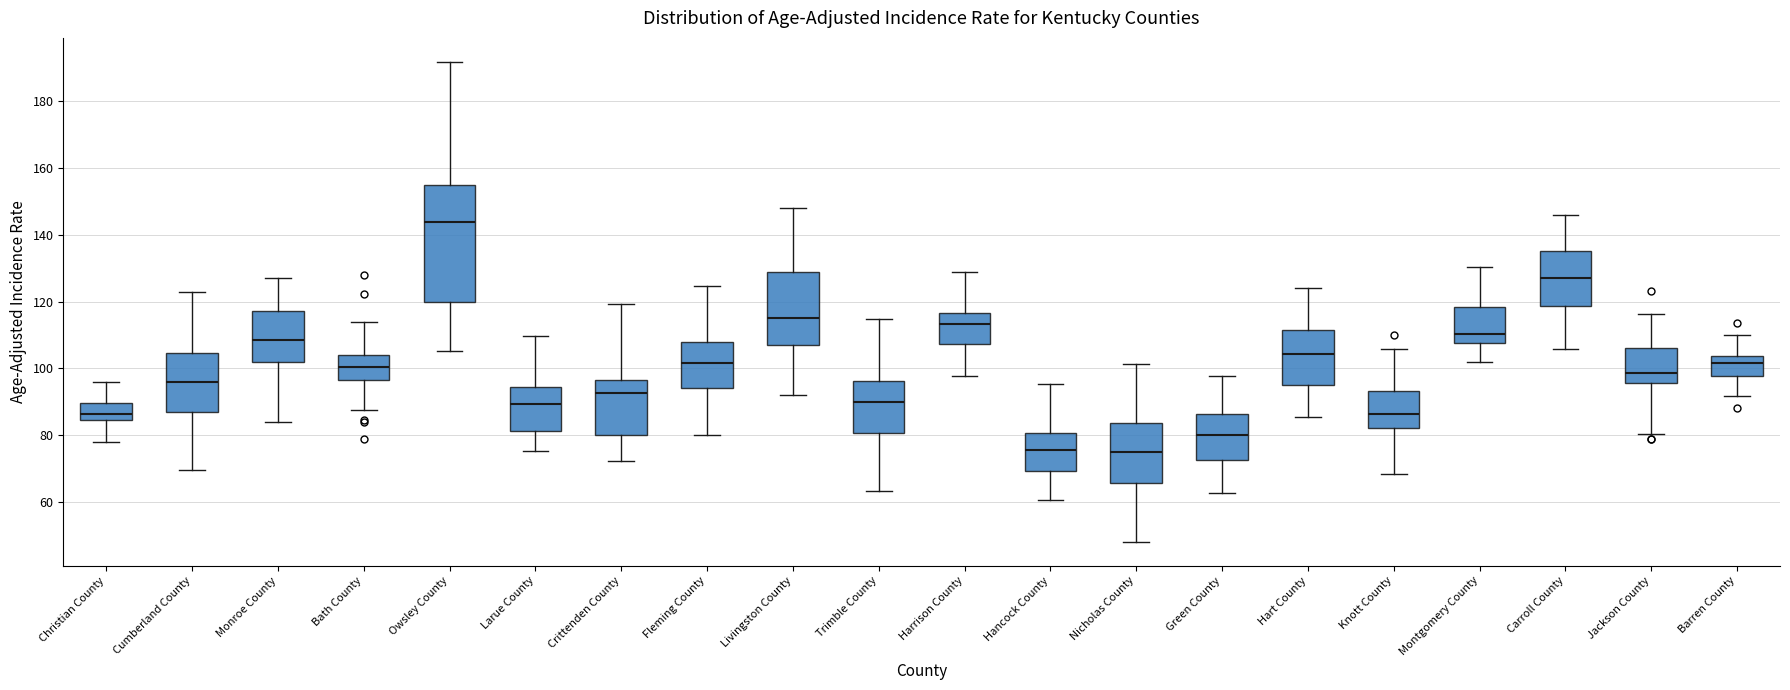

Reading left to right, transcribe this box plot: for each box, give where its median line is, the range the box spans, and where its two whiskers end, as read against the y-axis. The values are not printed on the chart, so give them approximately, as read against the axis.

Christian County: median 86, box 84 to 90, whiskers 78 to 96
Cumberland County: median 96, box 86 to 104, whiskers 70 to 122
Monroe County: median 108, box 102 to 118, whiskers 84 to 128
Bath County: median 100, box 96 to 104, whiskers 88 to 114
Owsley County: median 144, box 120 to 154, whiskers 106 to 192
Larue County: median 90, box 82 to 94, whiskers 76 to 110
Crittenden County: median 92, box 80 to 96, whiskers 72 to 120
Fleming County: median 102, box 94 to 108, whiskers 80 to 124
Livingston County: median 116, box 108 to 128, whiskers 92 to 148
Trimble County: median 90, box 80 to 96, whiskers 64 to 114
Harrison County: median 114, box 108 to 116, whiskers 98 to 128
Hancock County: median 76, box 70 to 80, whiskers 60 to 96
Nicholas County: median 76, box 66 to 84, whiskers 48 to 102
Green County: median 80, box 72 to 86, whiskers 62 to 98
Hart County: median 104, box 96 to 112, whiskers 86 to 124
Knott County: median 86, box 82 to 94, whiskers 68 to 106
Montgomery County: median 110, box 108 to 118, whiskers 102 to 130
Carroll County: median 128, box 118 to 136, whiskers 106 to 146
Jackson County: median 98, box 96 to 106, whiskers 80 to 116
Barren County: median 102, box 98 to 104, whiskers 92 to 110